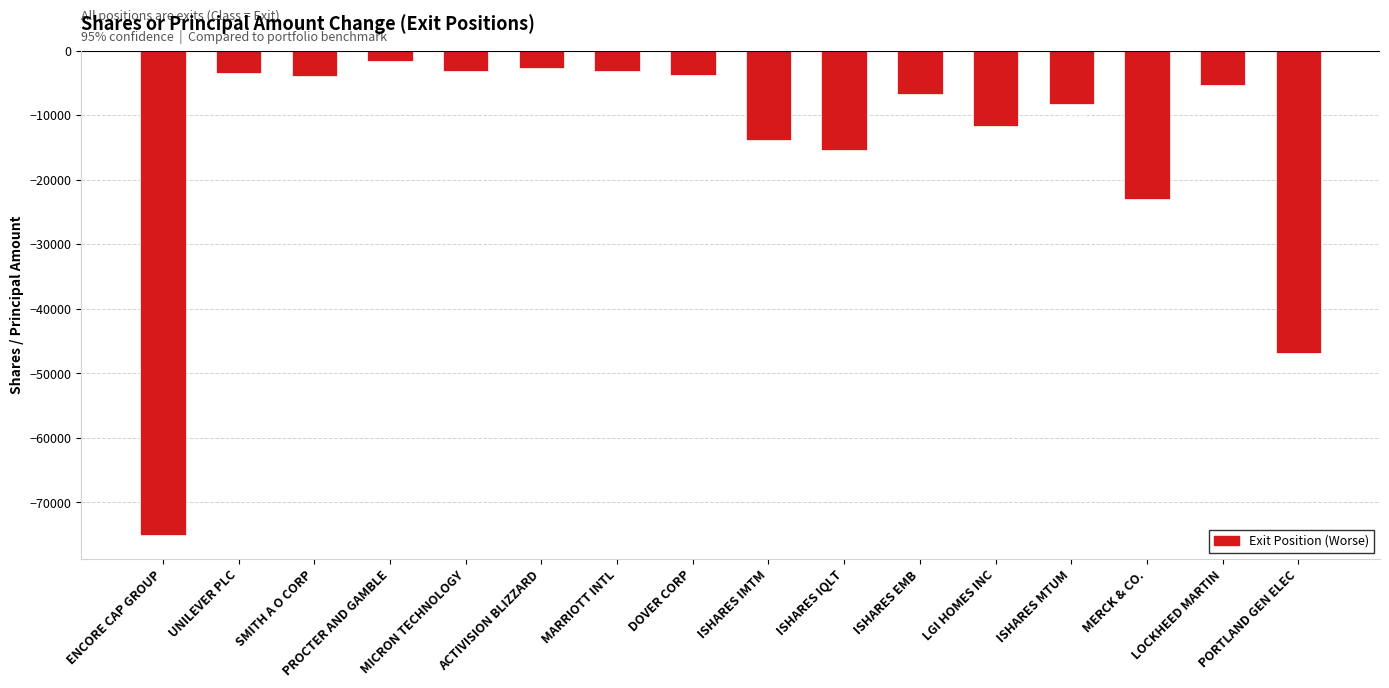

What is the smallest value displayed?

-75000